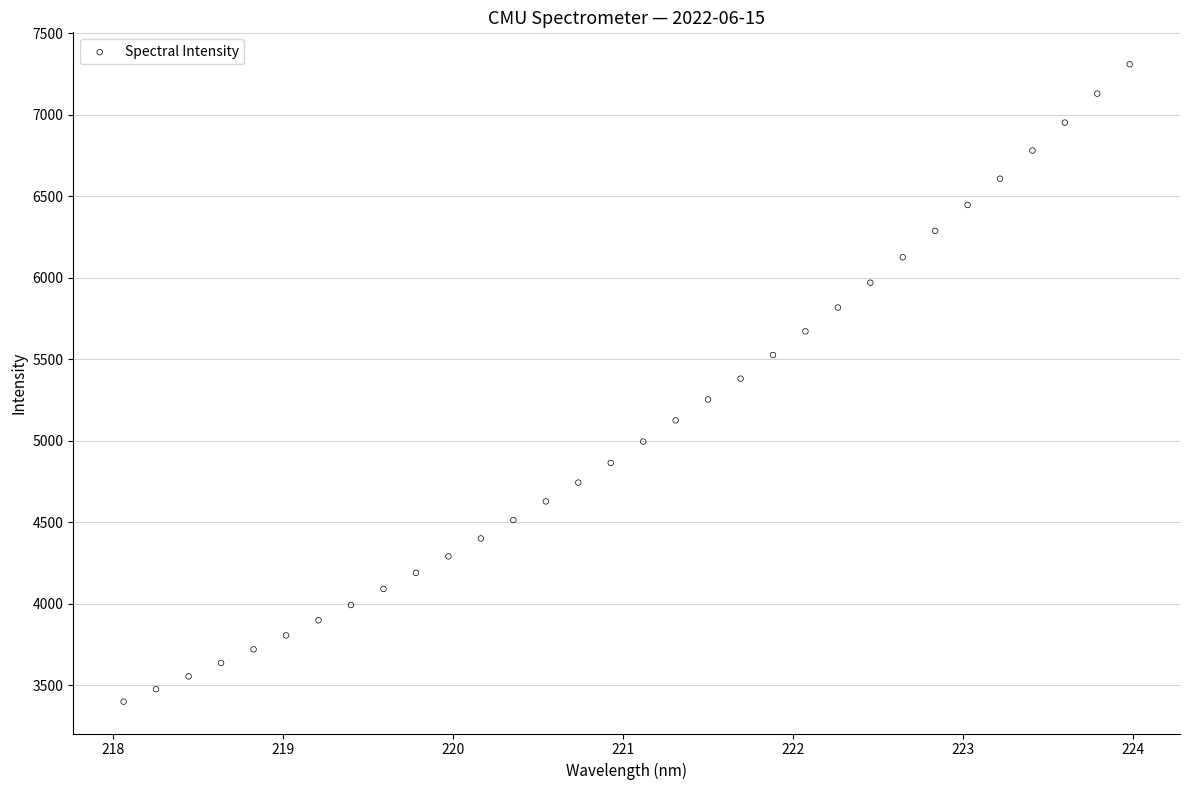

What is the range of Y values (max minus min)?

3909.6